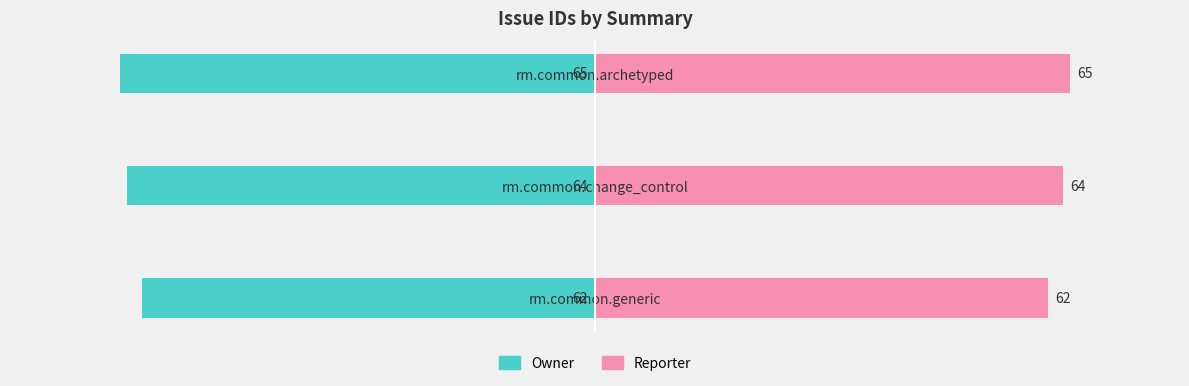

How many groups of bars are there?

3